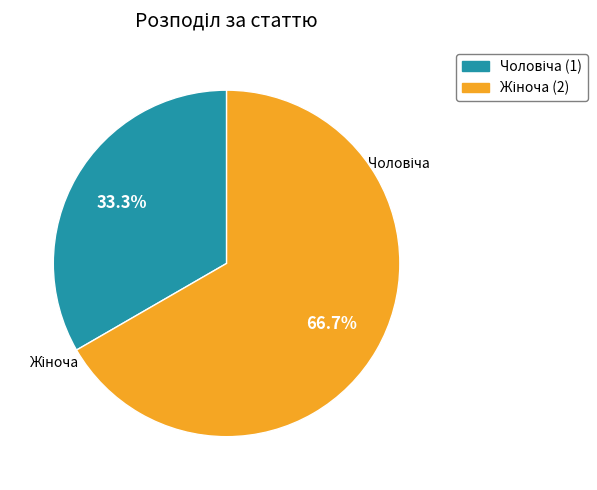

To the nearest percent, what is the average slice percentage?

50%